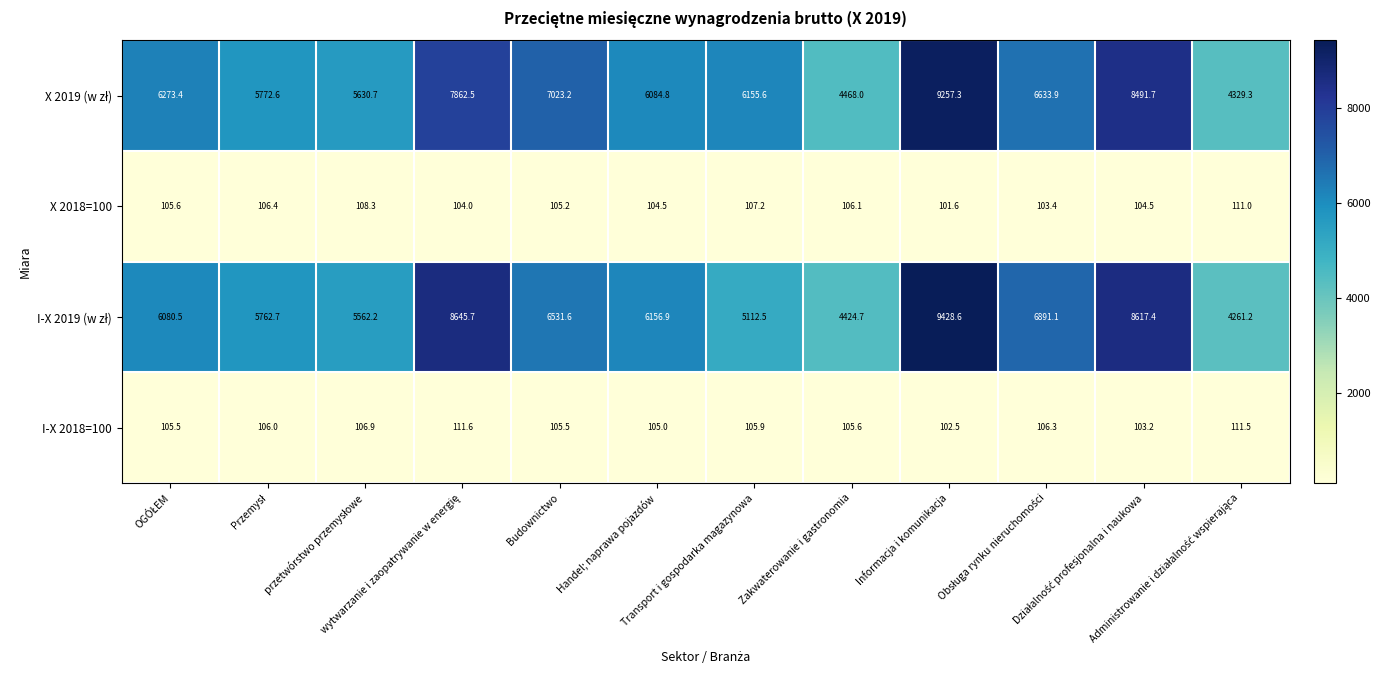

At how many categories does at least one series exceed 7191?

3